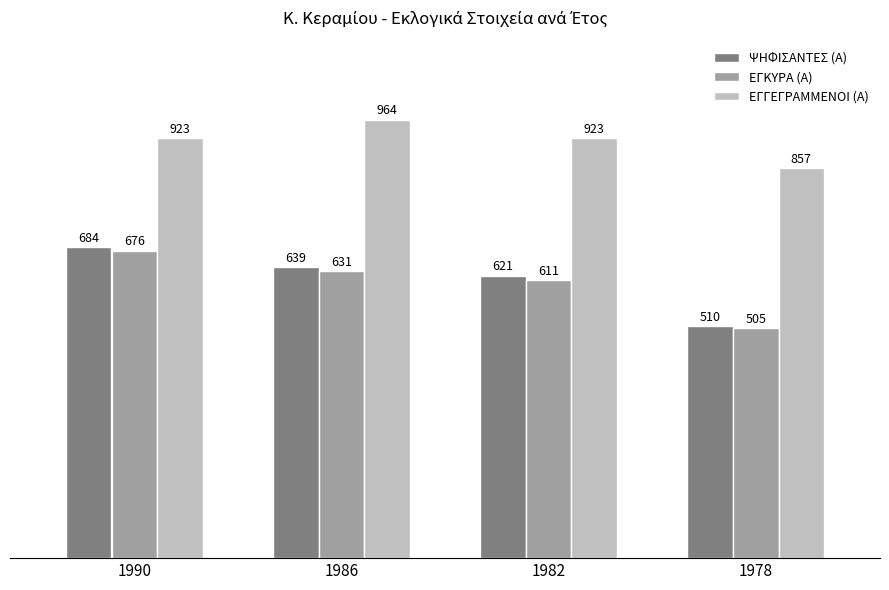

What is the average value of the ΕΓΓΕΓΡΑΜΜΕΝΟΙ (Α) series?

917